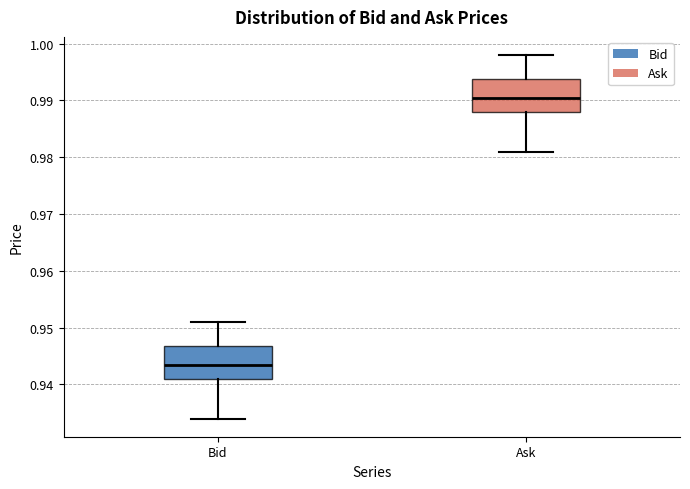

Reading left to right, transcribe this box plot: for each box, give where its median line is, the range the box spans, and where its two whiskers end, as read against the y-axis. The values are not printed on the chart, so give them approximately, as read against the axis.

Bid: median 0.944, box 0.941 to 0.947, whiskers 0.934 to 0.951
Ask: median 0.991, box 0.988 to 0.994, whiskers 0.981 to 0.998